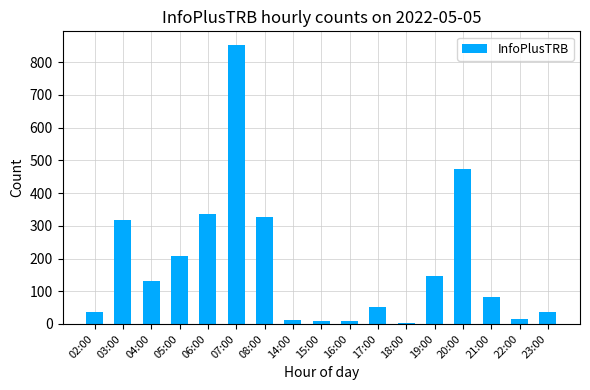

Which label corresponds to the largest value in the chart?

07:00